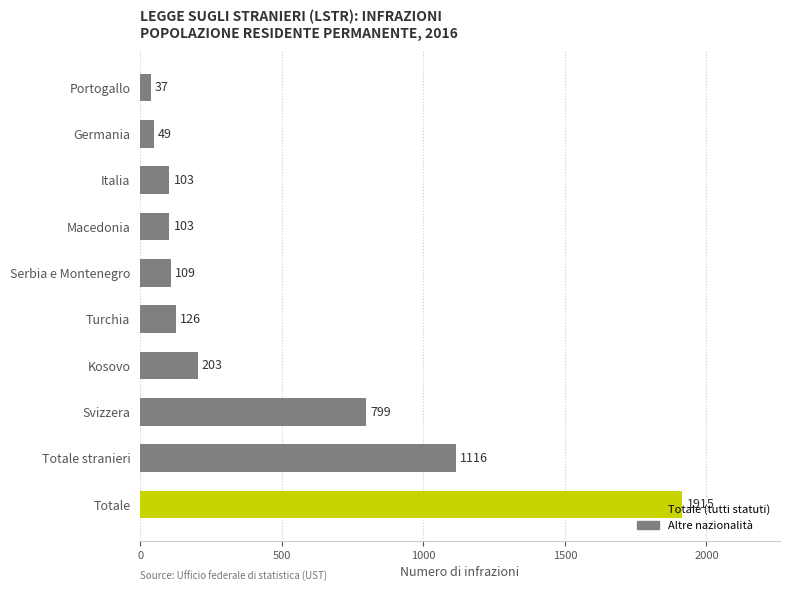

What is the sum of all values?

4560